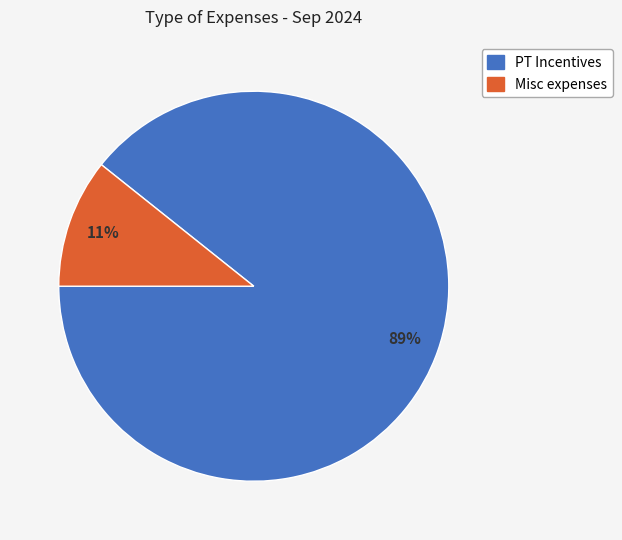

What is the smallest slice in the pie chart?

Misc expenses